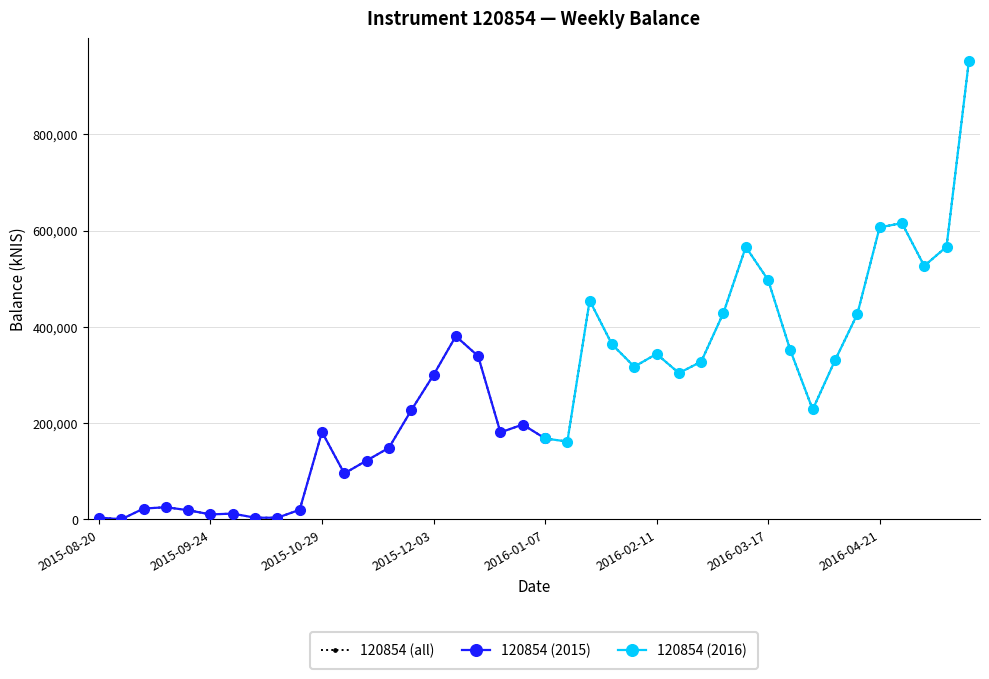

What is the difference between the second highest and minimum values?

615270.4